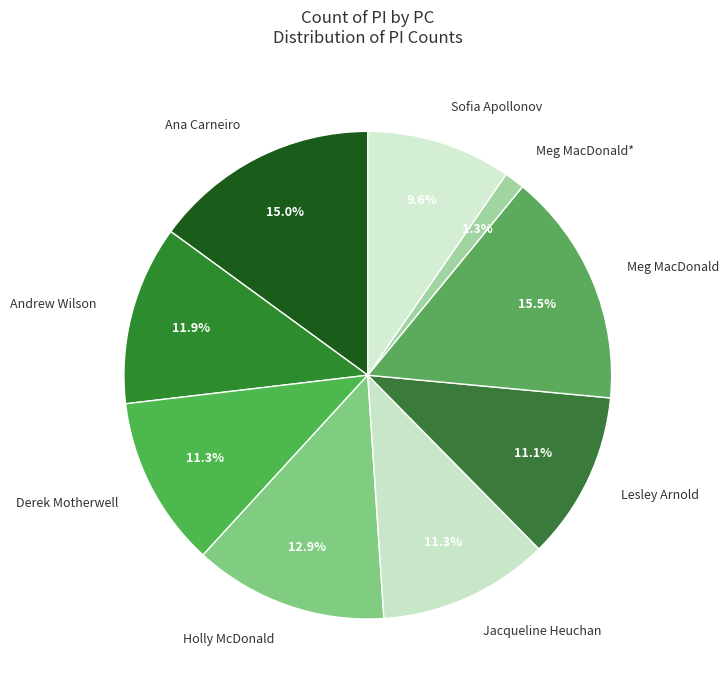

Is there a majority slice in this chart?

No